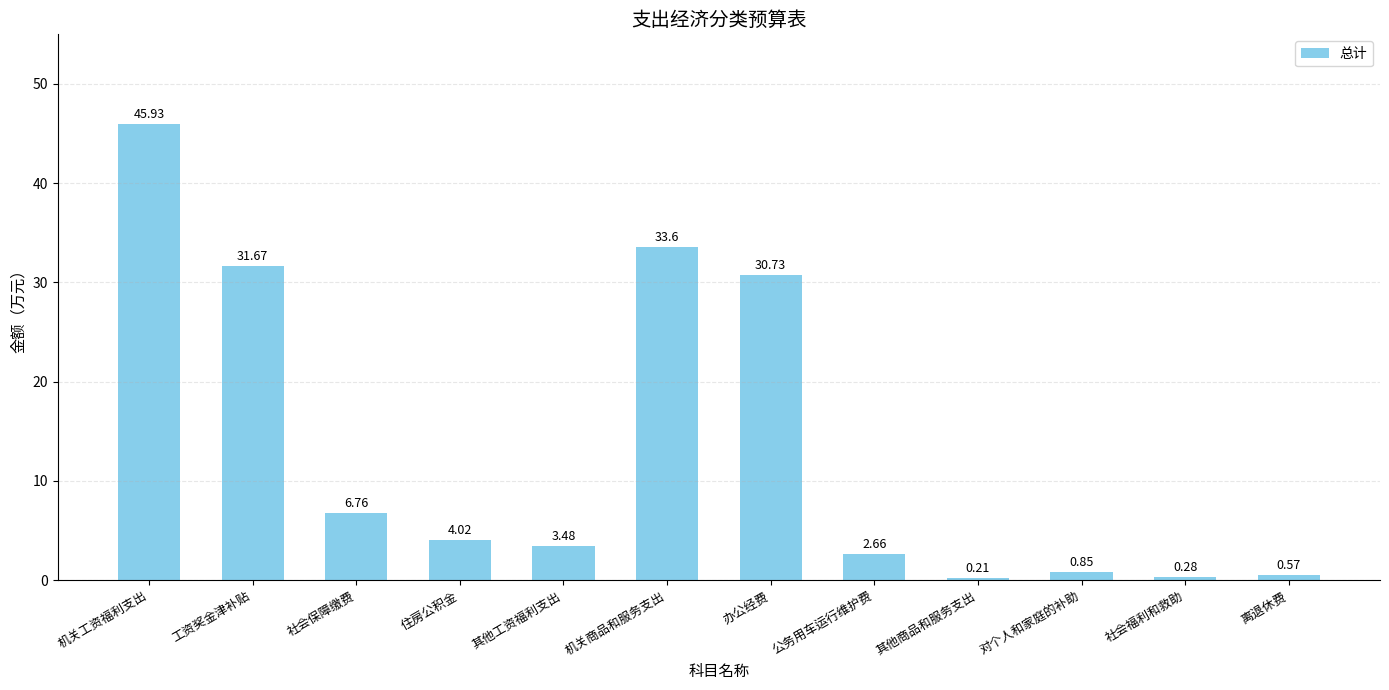

What is the sum of the values at 其他工资福利支出 and 社会保障缴费?

10.2